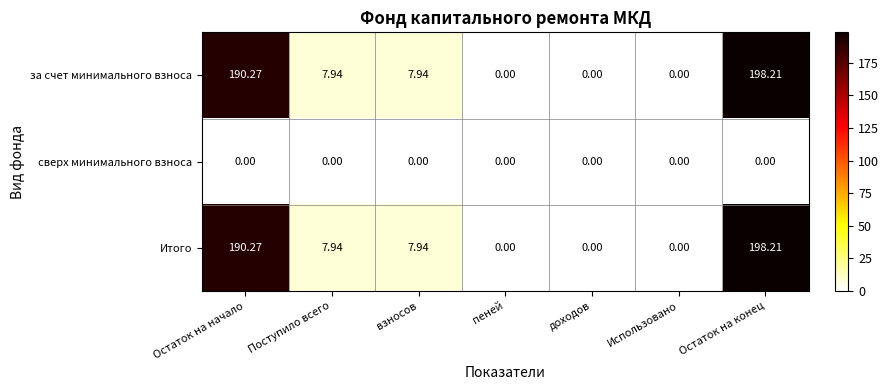

Which category has the highest value in the Итого series?

Остаток на конец